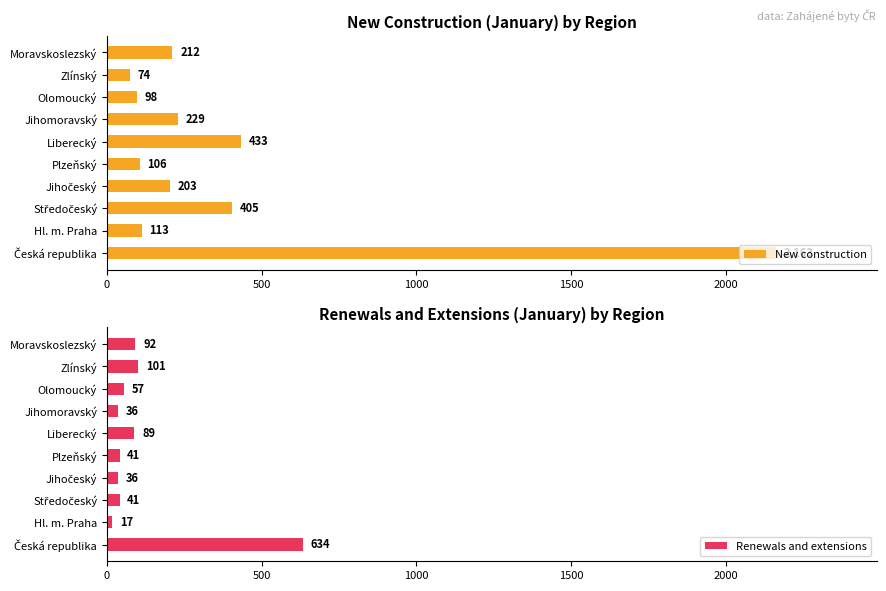

The value of New construction at Plzeňský is 106. True or false?

True